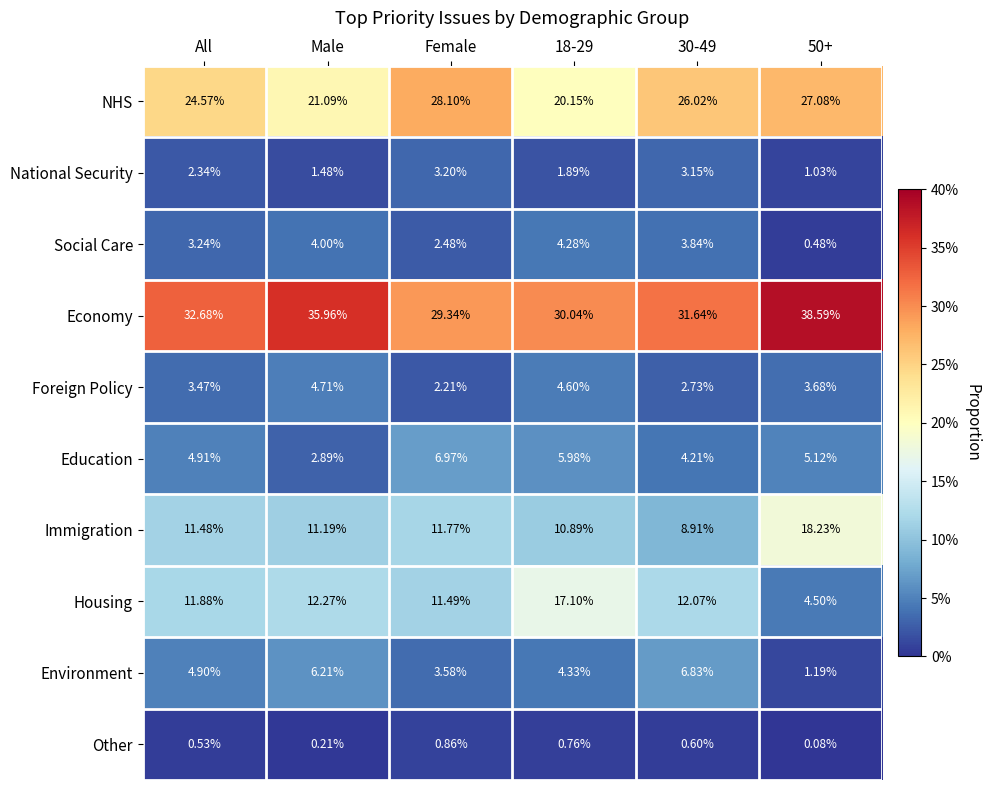

Which series changed the most between All and Male?

NHS